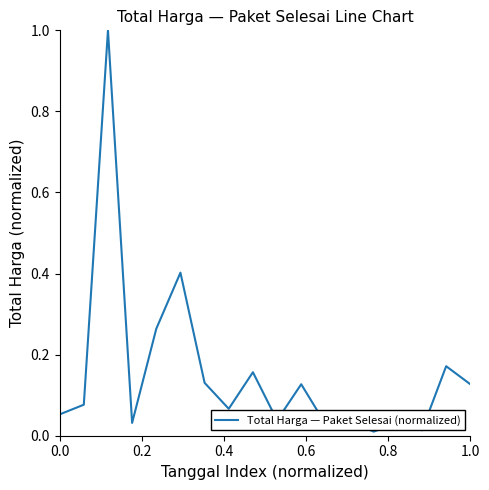

What is the difference between the maximum and second lowest values?

1.0